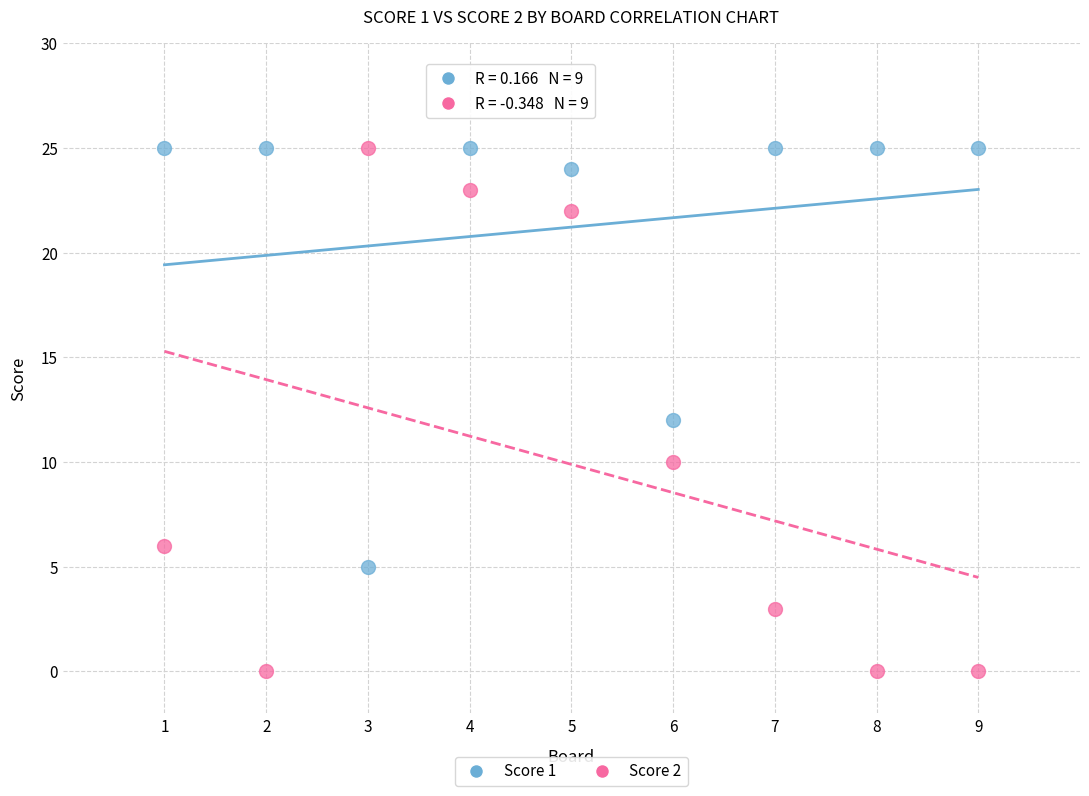

What is the X range (max minus min) for the scatter plot?

8